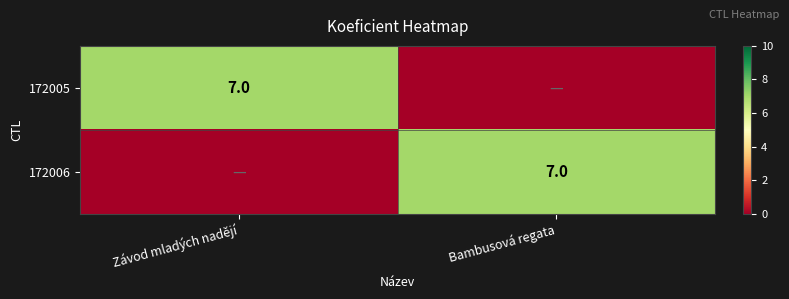

At which category does the chart reach its peak across all series?

Závod mladých nadějí